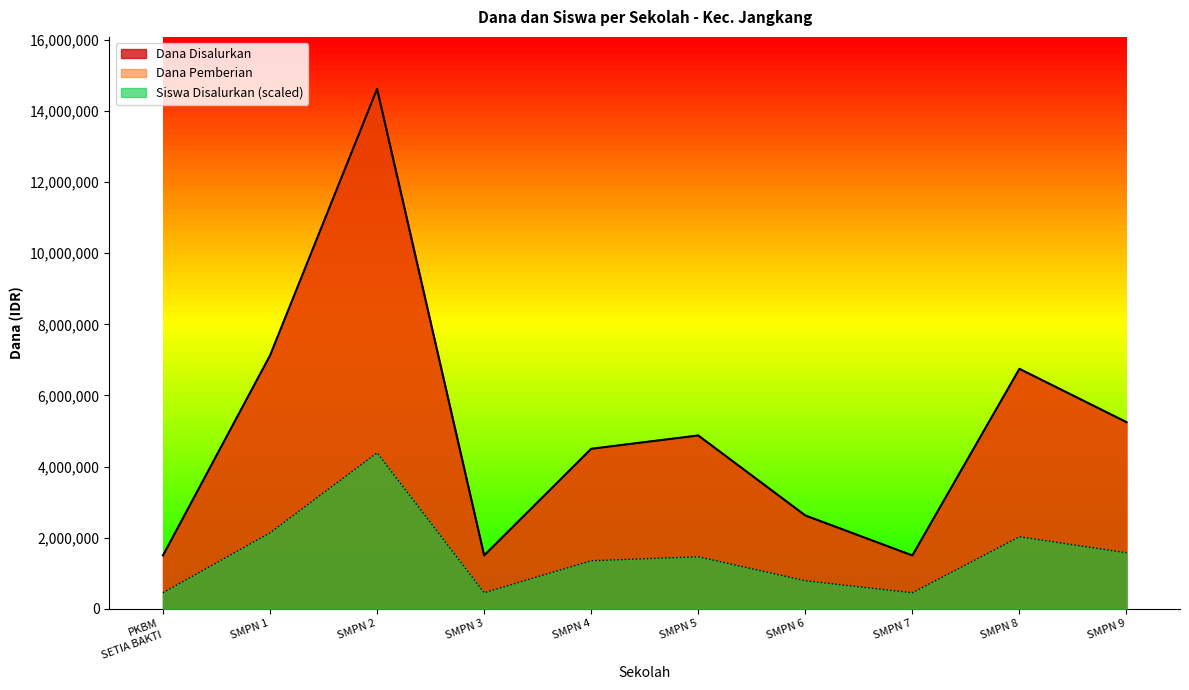

What is the difference between the maximum and minimum values in the Siswa Disalurkan series?

3937500